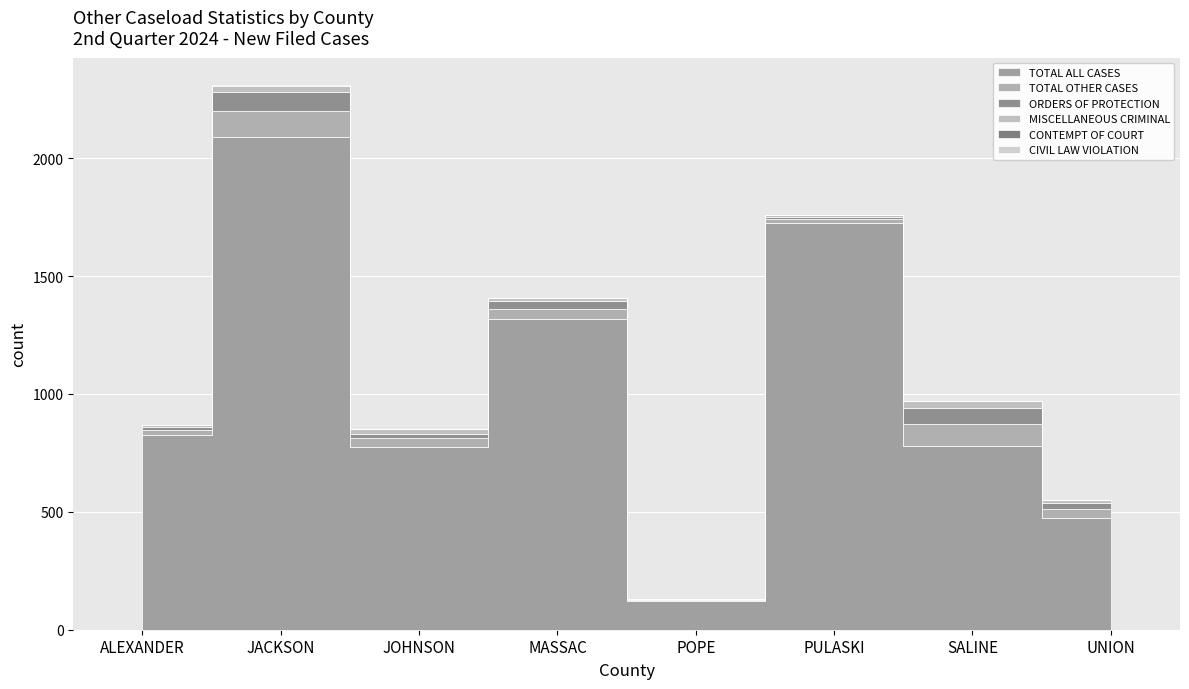

The value of CIVIL LAW VIOLATION at POPE is -2. True or false?

False